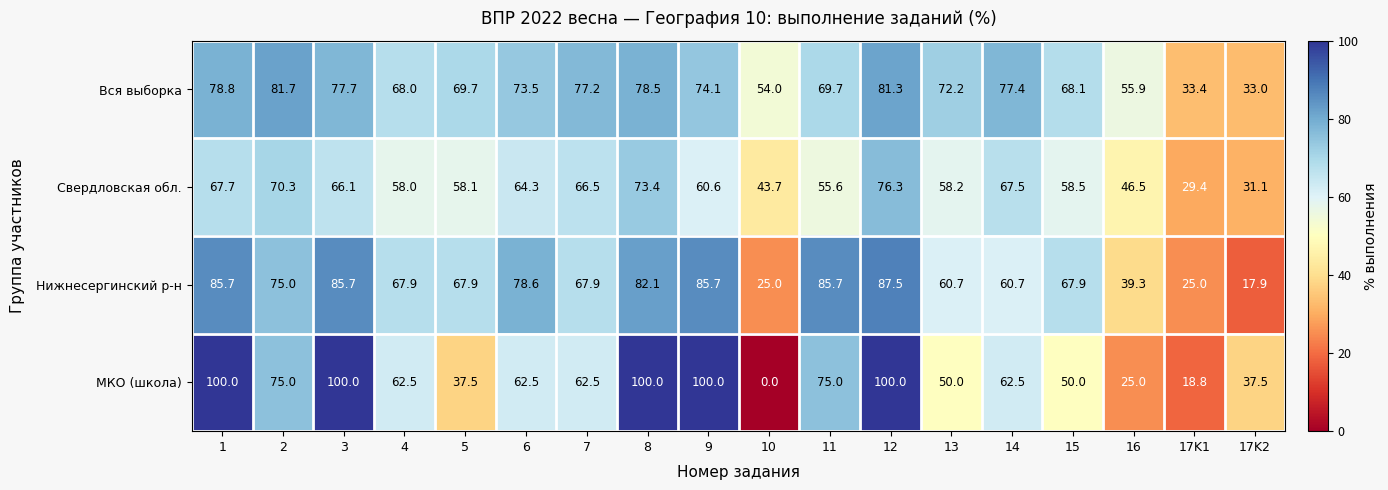

How many categories are shown in the chart?

18